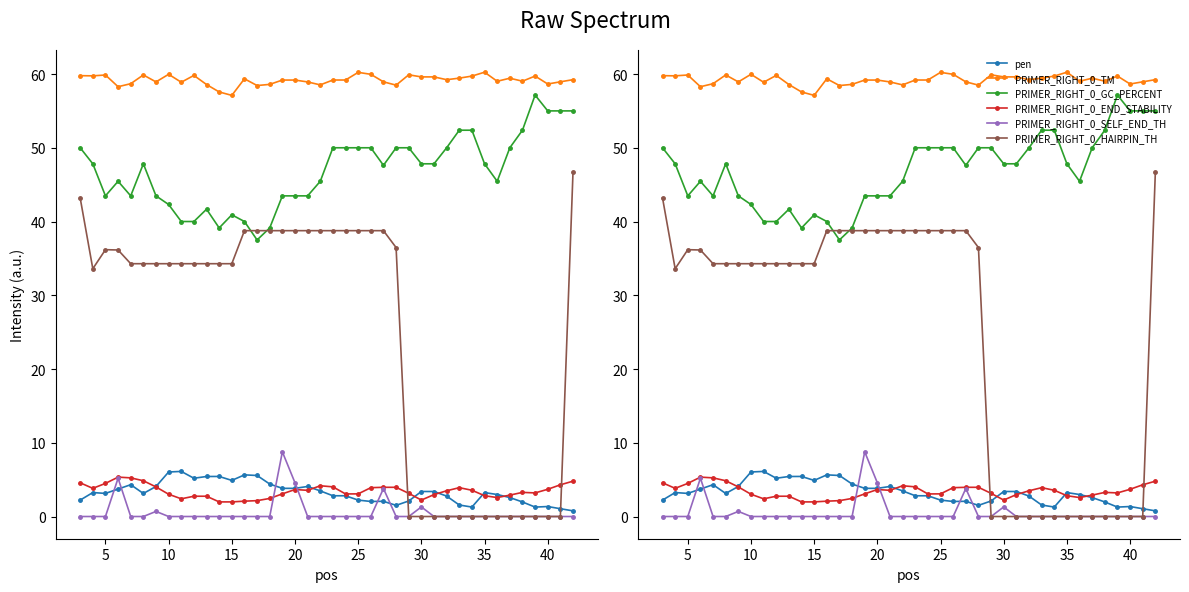

True or false: PRIMER_RIGHT_0_END_STABILITY has more than 1 points higher than both neighbors.

True